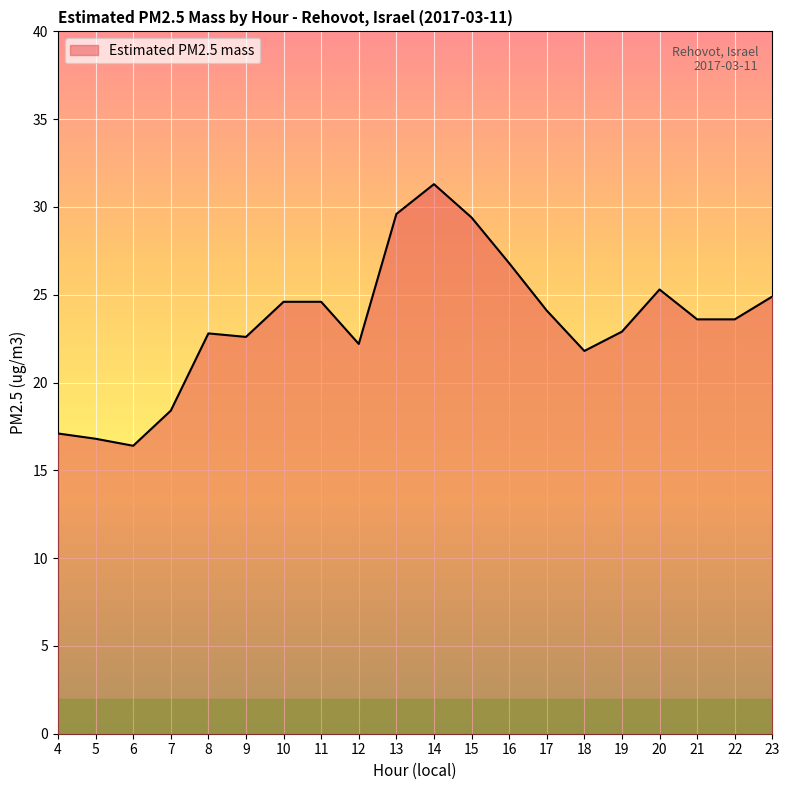

Which label corresponds to the largest value in the chart?

14